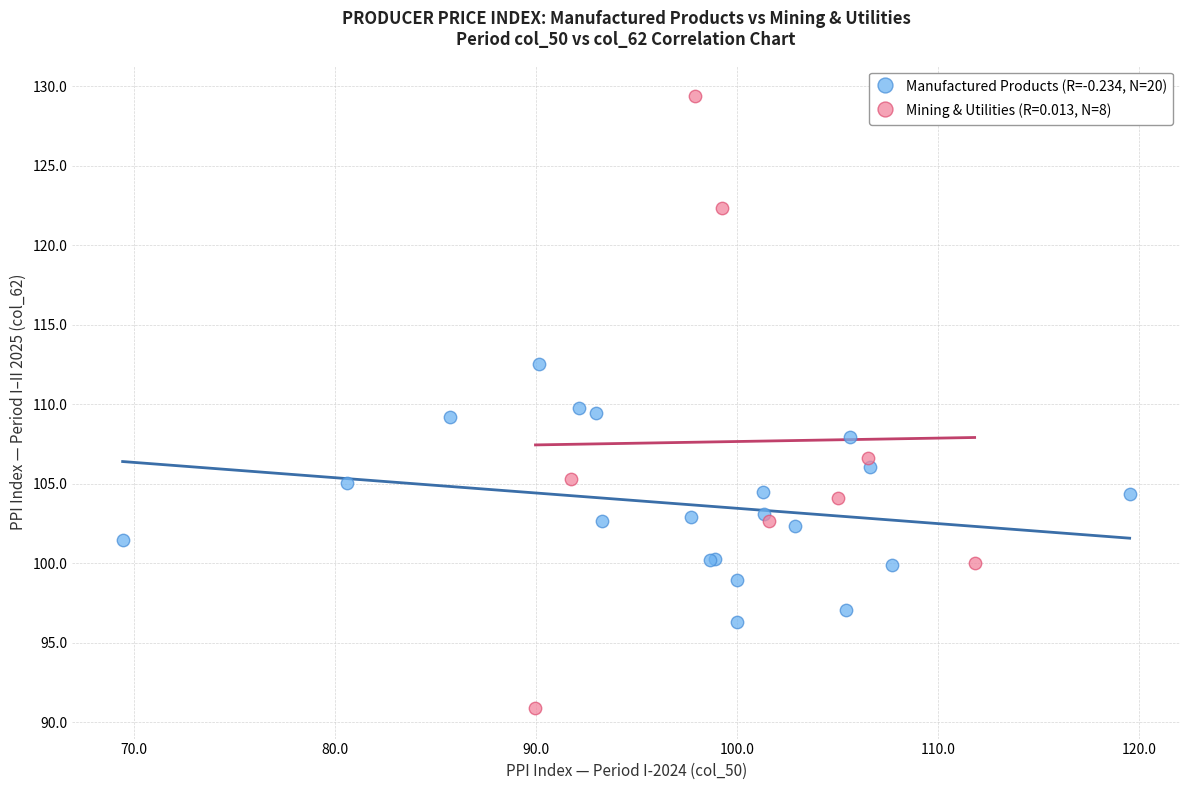

Which series reaches the maximum Y coordinate?

Mining & Utilities (R=0.013, N=8)